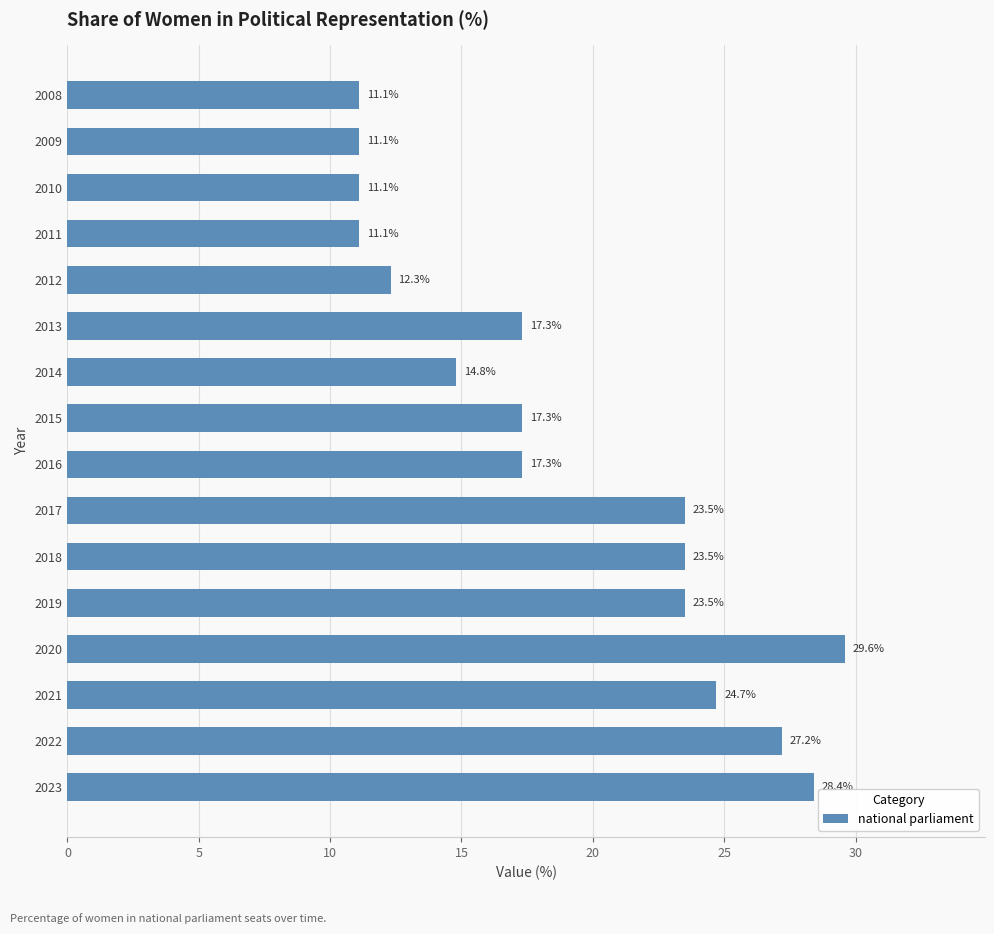

The value at 2023 is 28.4. True or false?

True